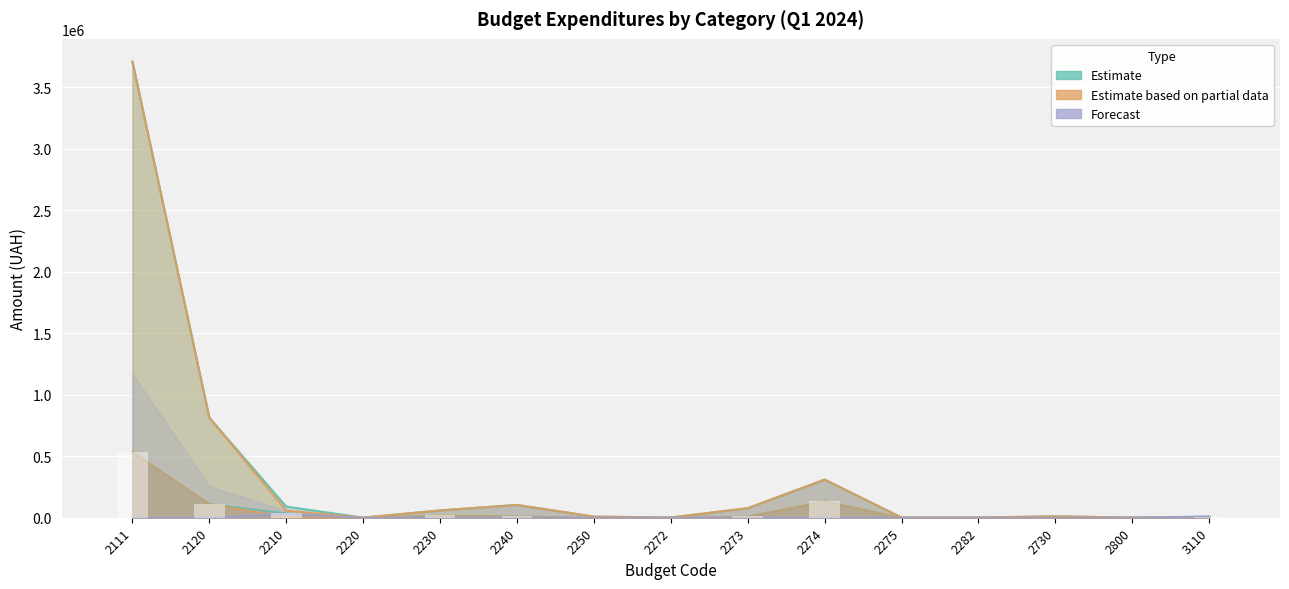

At which label is Plan (Total) closest to 1854550?

2120